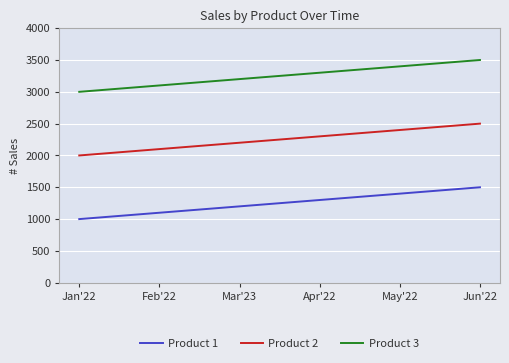

True or false: Product 3 and Product 2 cross at least once.

False